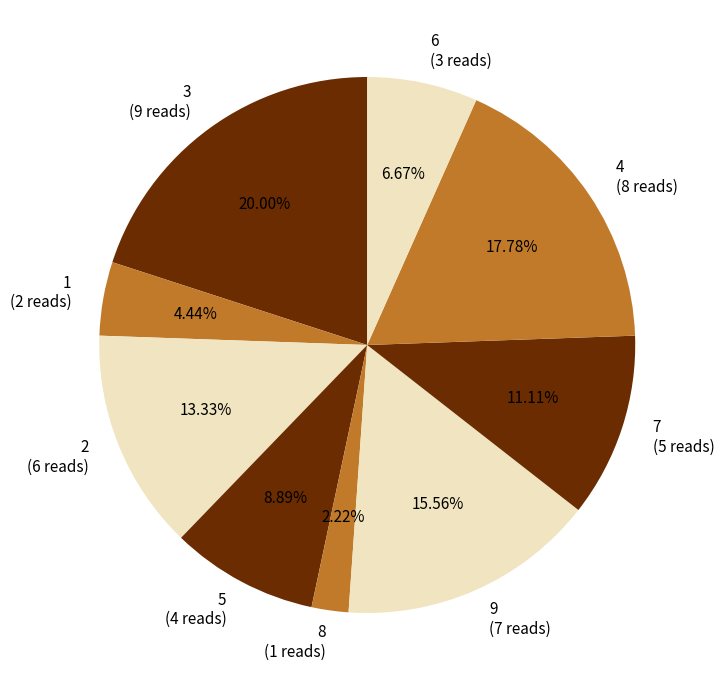

Count the number of slices in the pie.

9